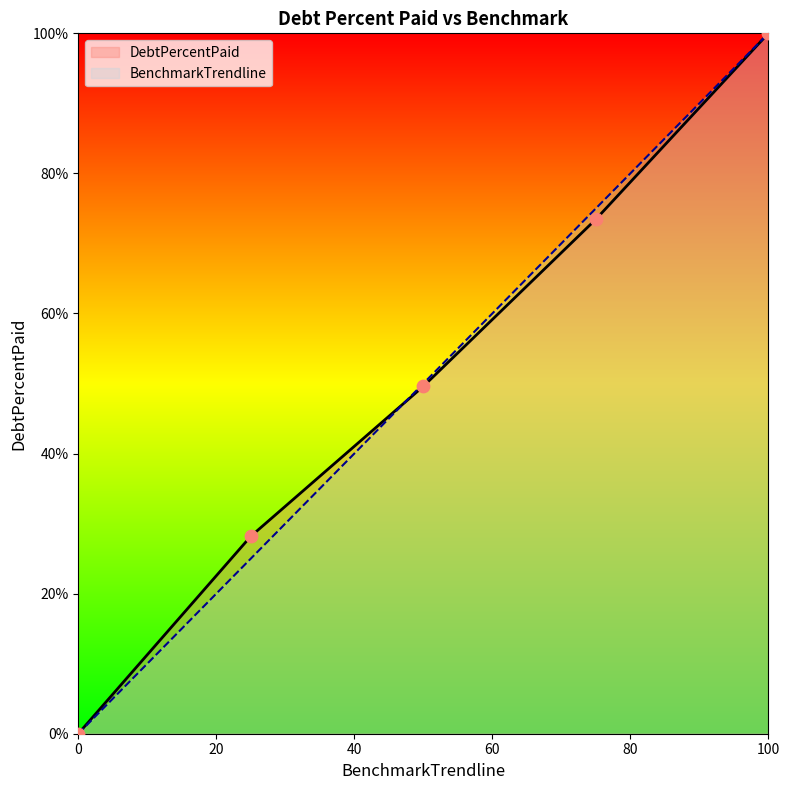

At which category is the sum across all series the highest?

100